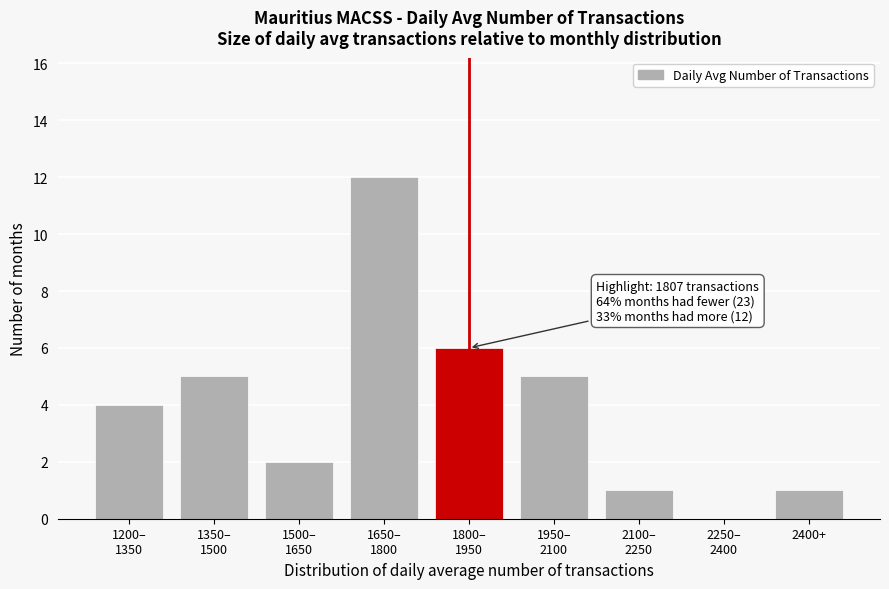

What is the greatest value displayed?

12